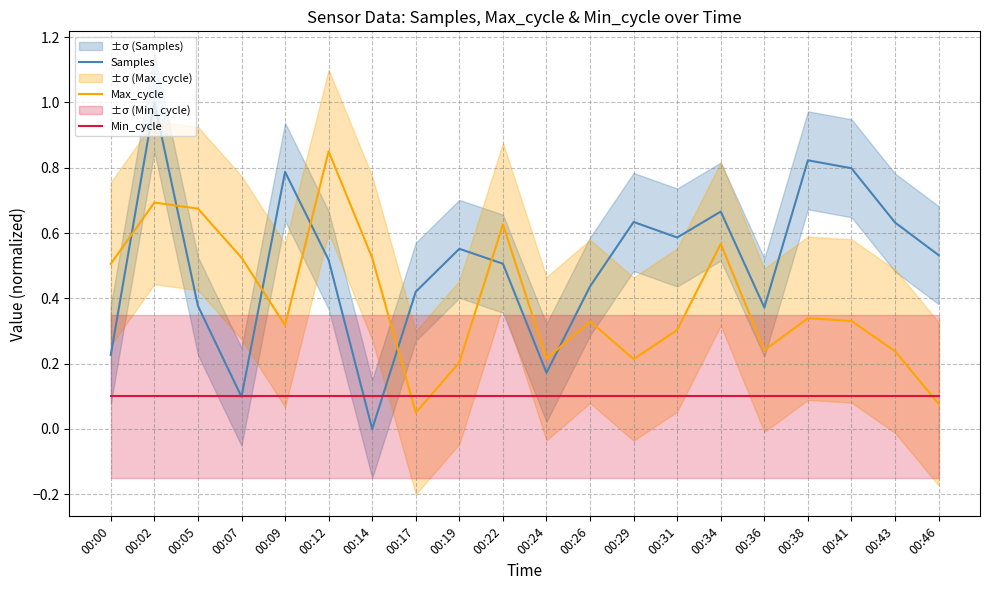

At which category is the sum across all series the highest?

00:02